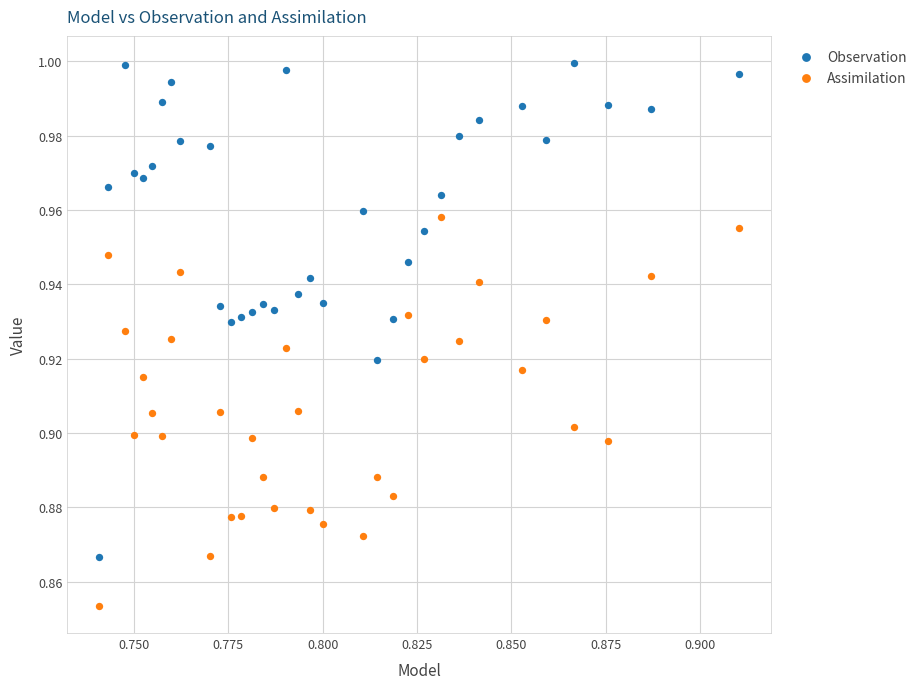

What are all the series names shown in the legend?

Observation, Assimilation